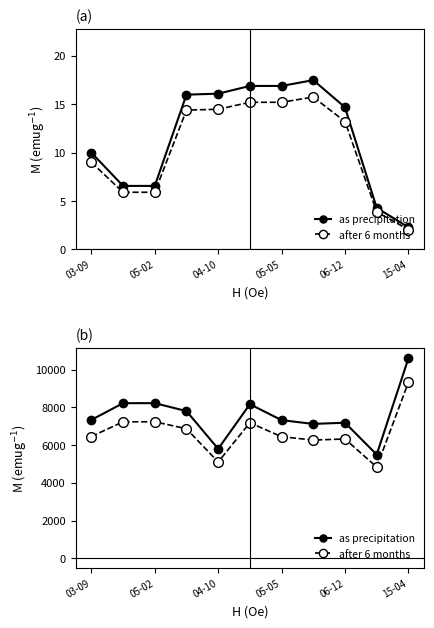

Is the value of as precipitation at 05-02 greater than the value of after 6 months at 8?

Yes